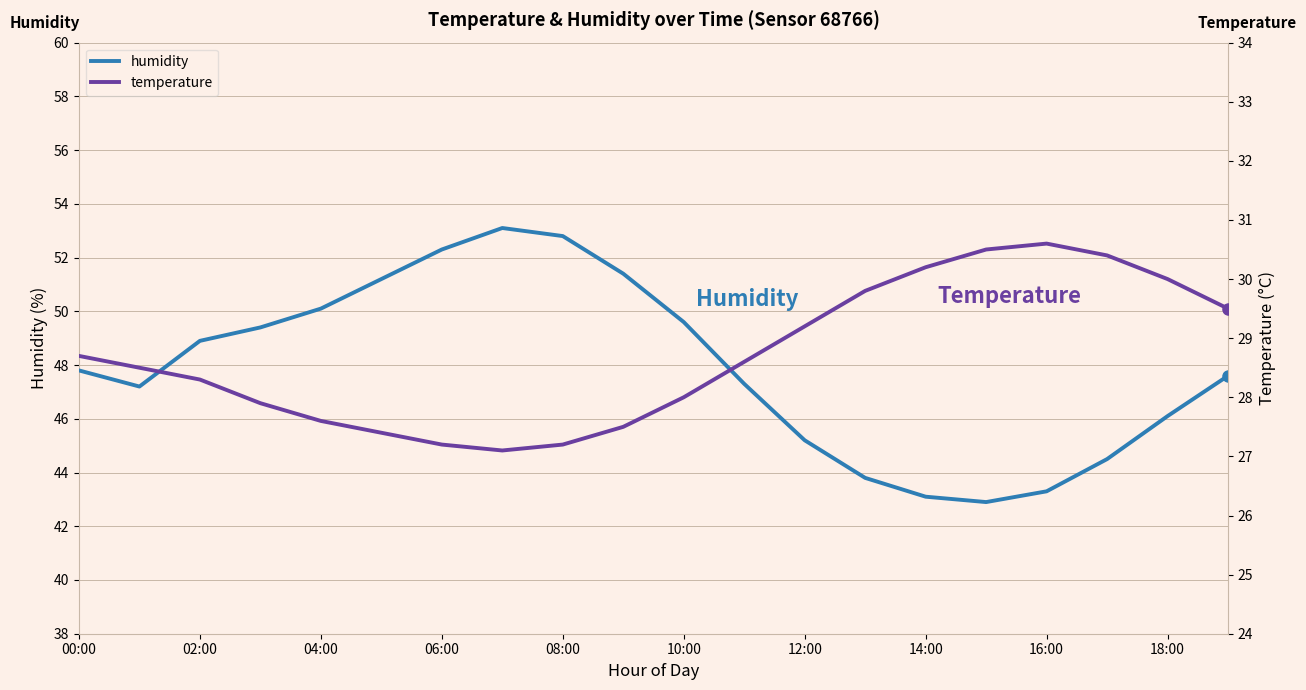

What are all the series names shown in the legend?

humidity, temperature